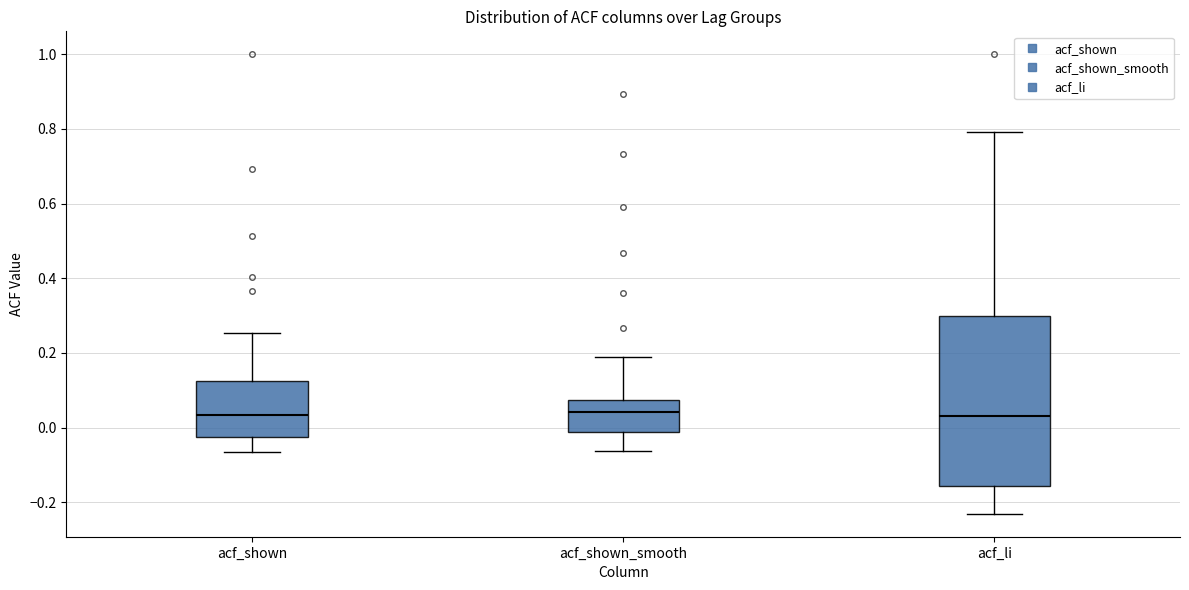

Where is the lower edge of the box for acf_li on the y-axis? The values are not printed on the chart, so give them approximately, as read against the axis.

-0.16